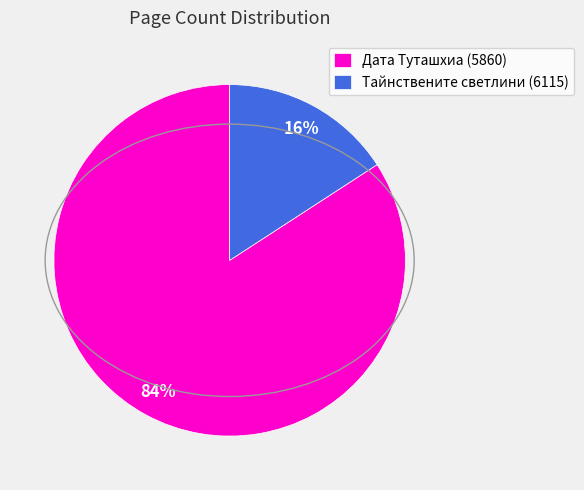

Is the sum of Тайнствените светлини (6115) and Дата Туташхиа (5860) greater than half?

Yes